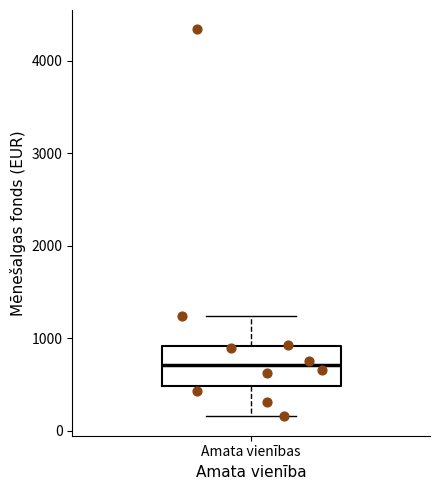

Transcribe this box plot: give where the median line is, the range the box spans, and where the two whiskers end, as read against the y-axis. The values are not printed on the chart, so give them approximately, as read against the axis.

median 700, box 500 to 900, whiskers 200 to 1200